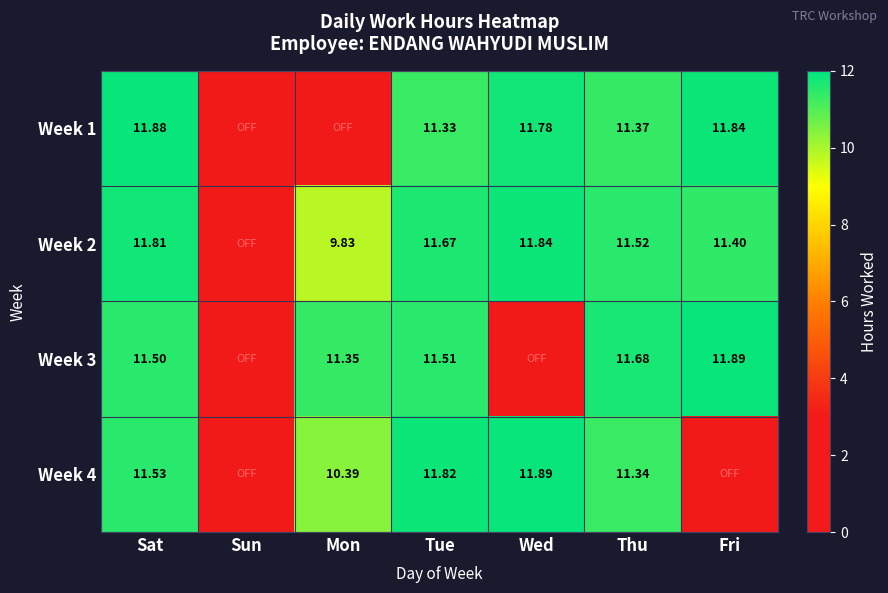

The Week 4 series shows -6.5 at Fri. True or false?

False